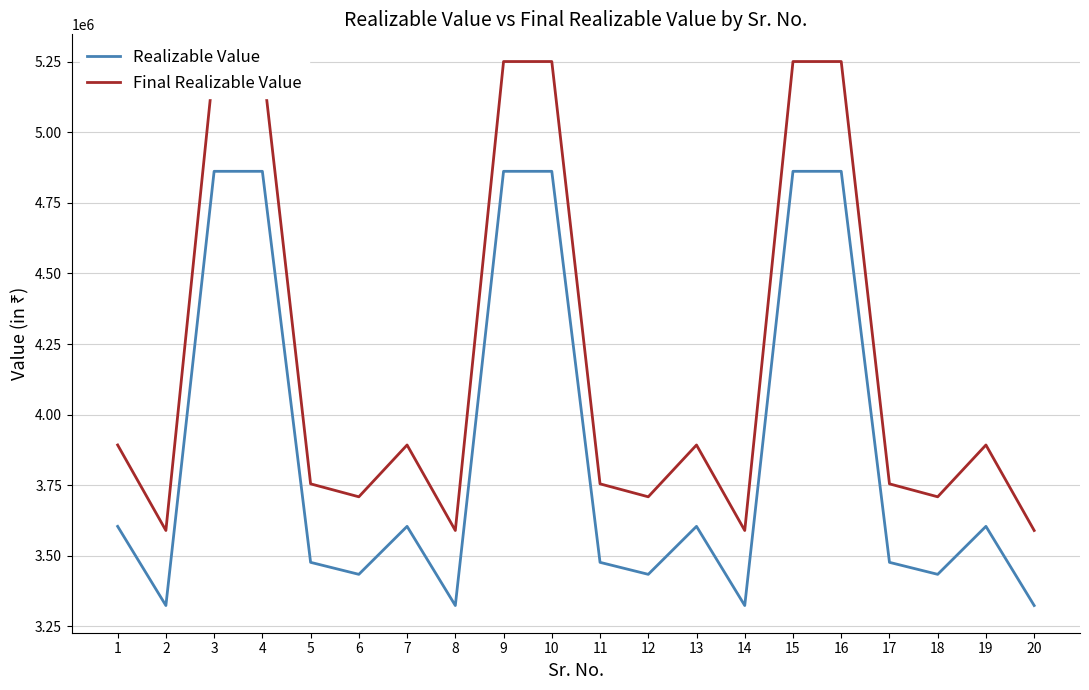

The Realizable Value series shows 4862000 at 4. True or false?

True